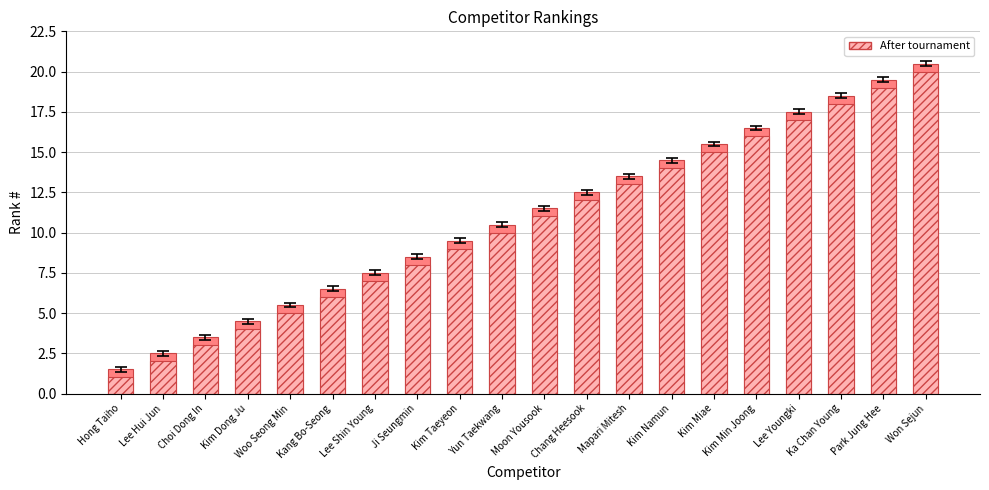

What is the average value of the Rank series?

10.5